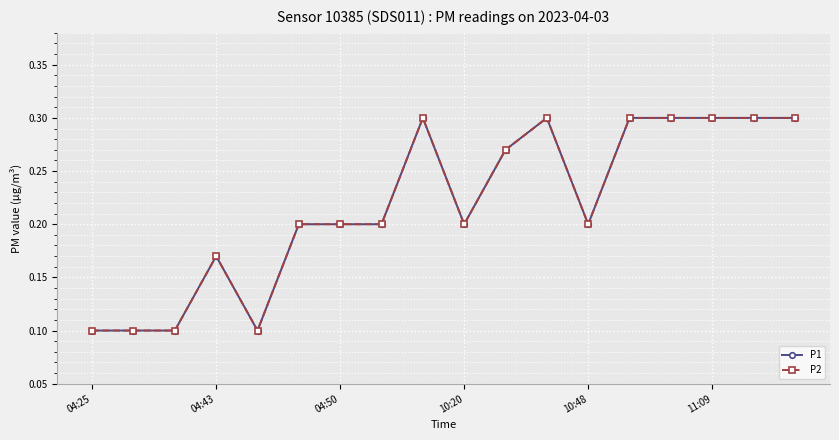

Is this an area chart (filled region under the line)?

No